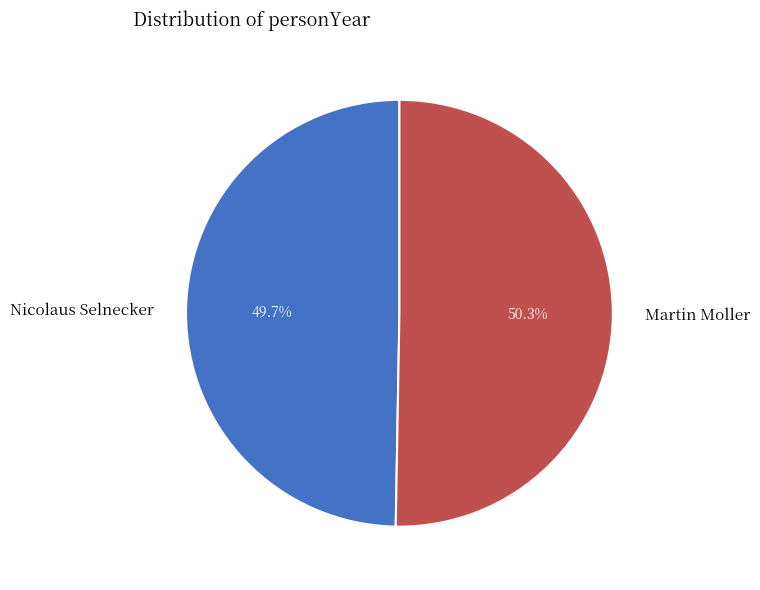

To the nearest percent, what is the difference between the largest and smallest slice percentages?

1%